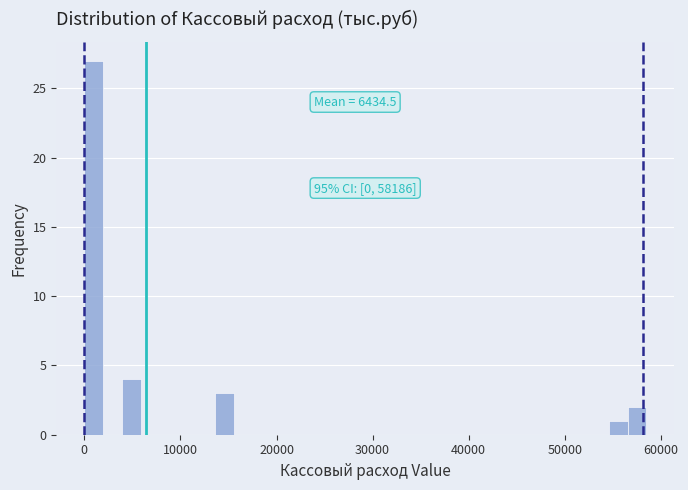

Around what value on the x-axis is the tallest bar? Give the approximate position of its centre, as read against the axis.

1000